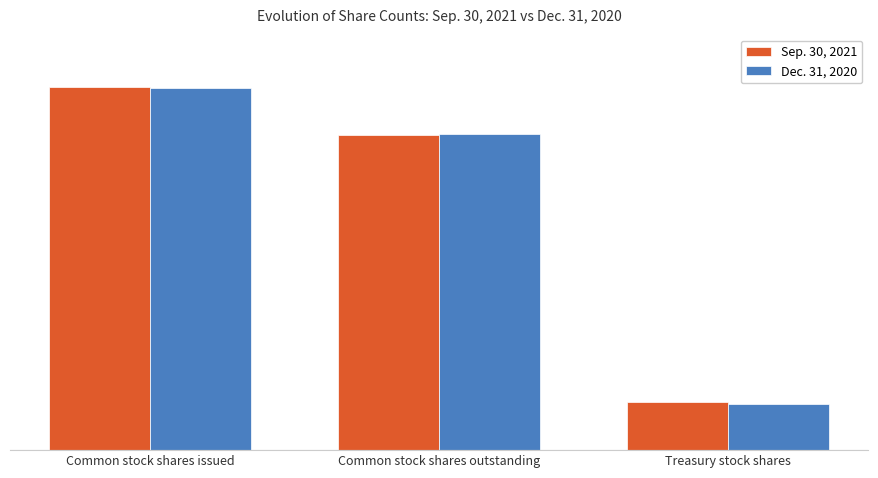

The Dec. 31, 2020 series shows 22058529 at Treasury stock shares. True or false?

True